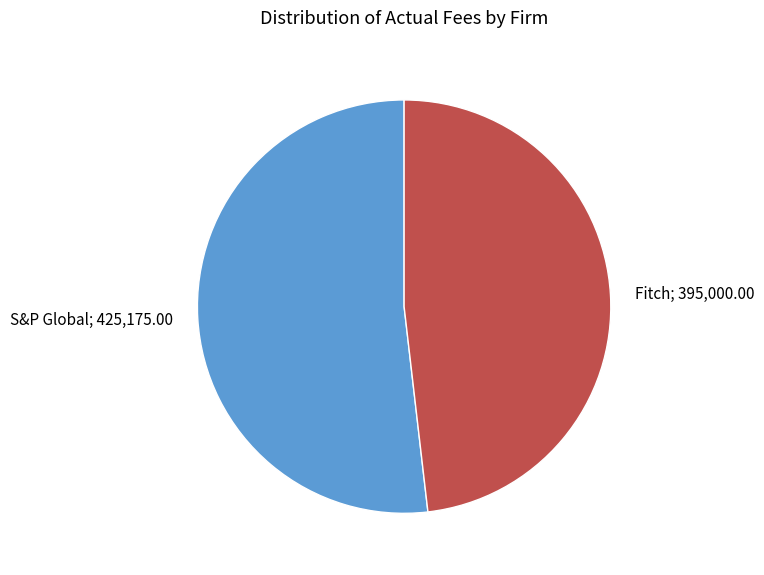

Is there a majority slice in this chart?

Yes